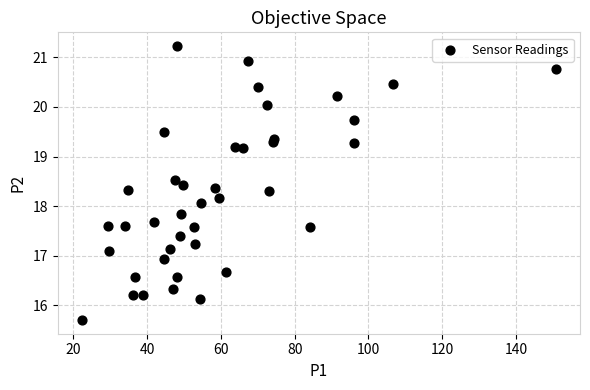

What Y value in the scatter plot is closest to 18?

18.1